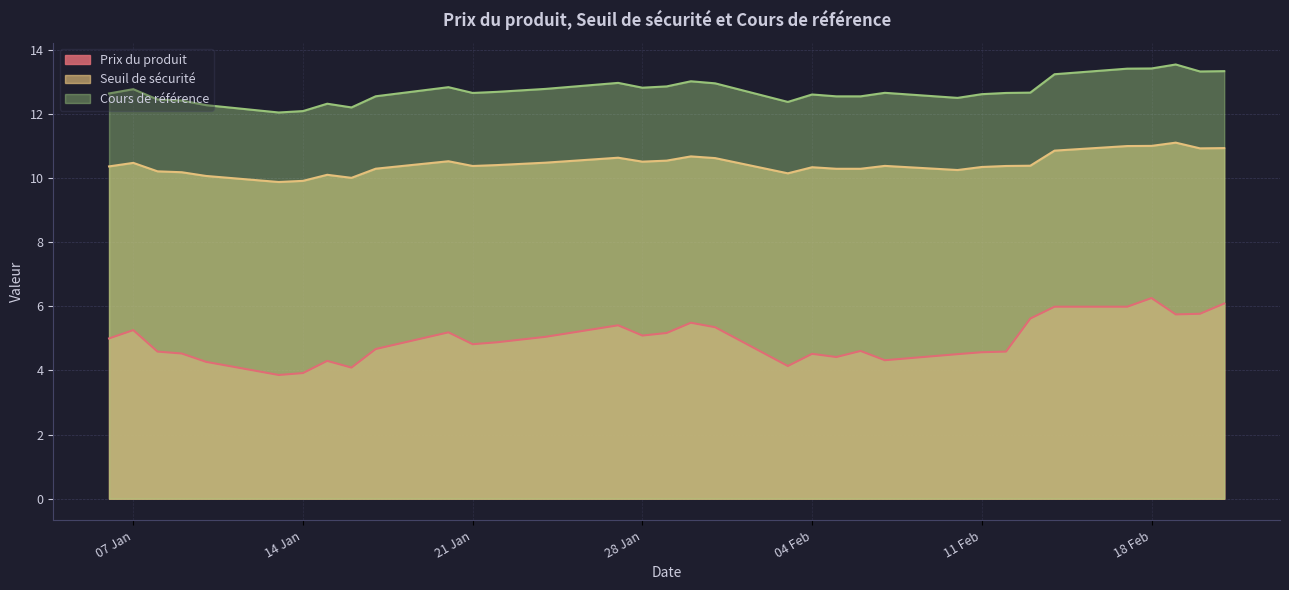

What are all the series names shown in the legend?

Prix du produit, Seuil de sécurité, Cours de référence